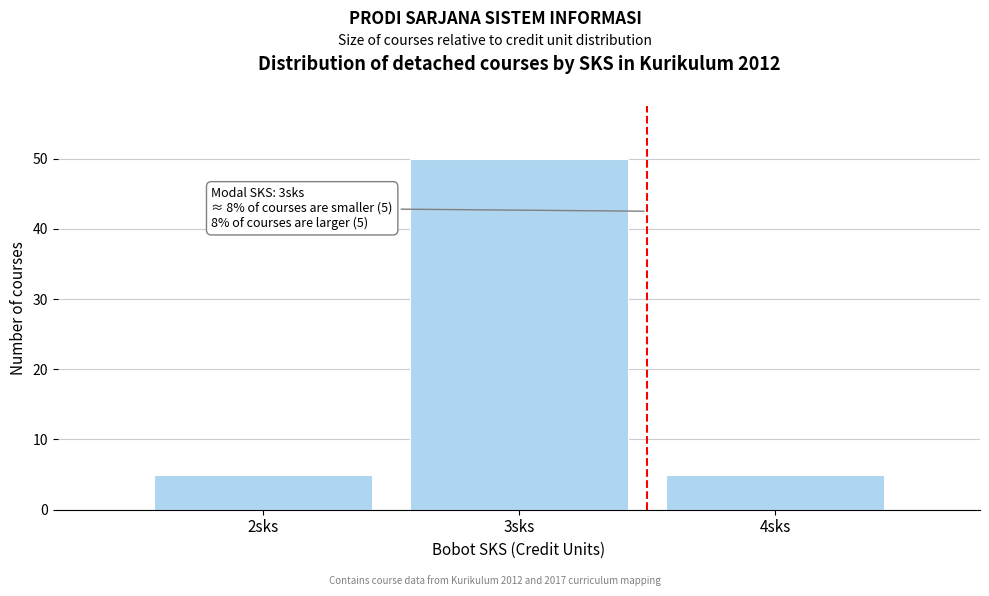

Which range on the x-axis has the tallest bar?

2.5 to 3.5